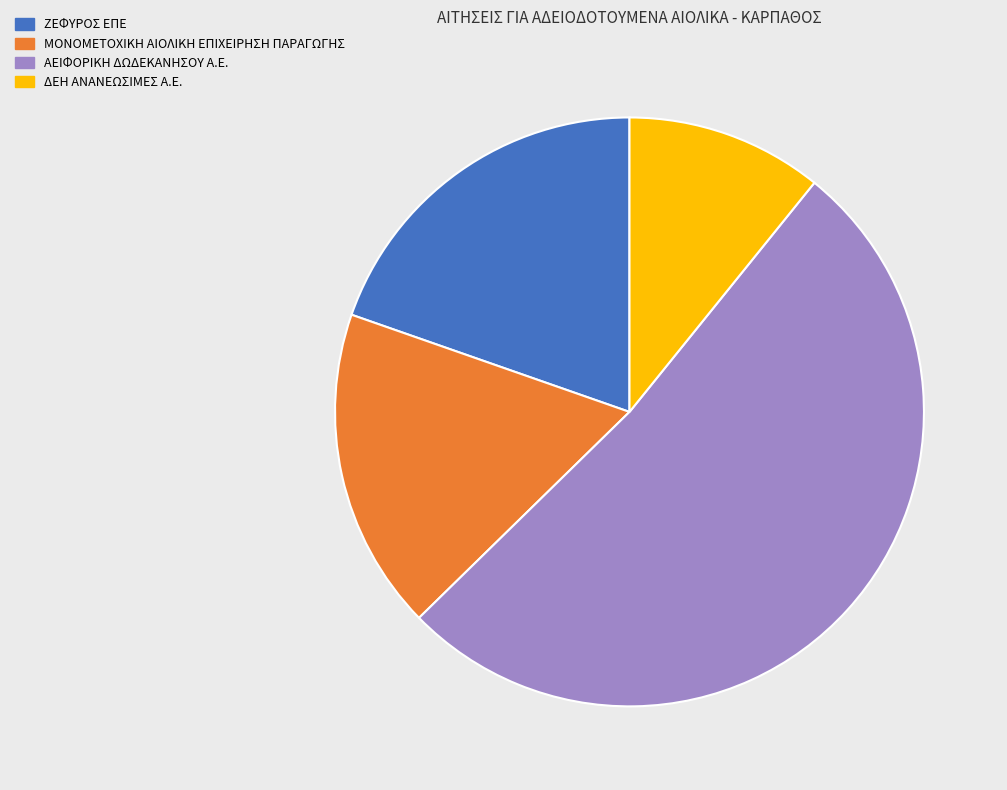

The ΖΕΦΥΡΟΣ ΕΠΕ slice represents 29% of the pie. True or false?

False